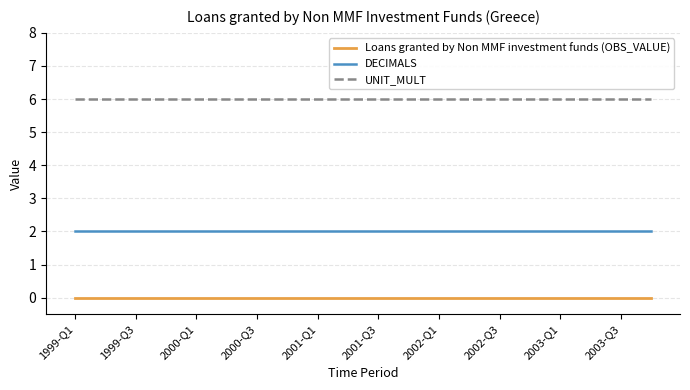

Which series has the largest total across all categories?

UNIT_MULT